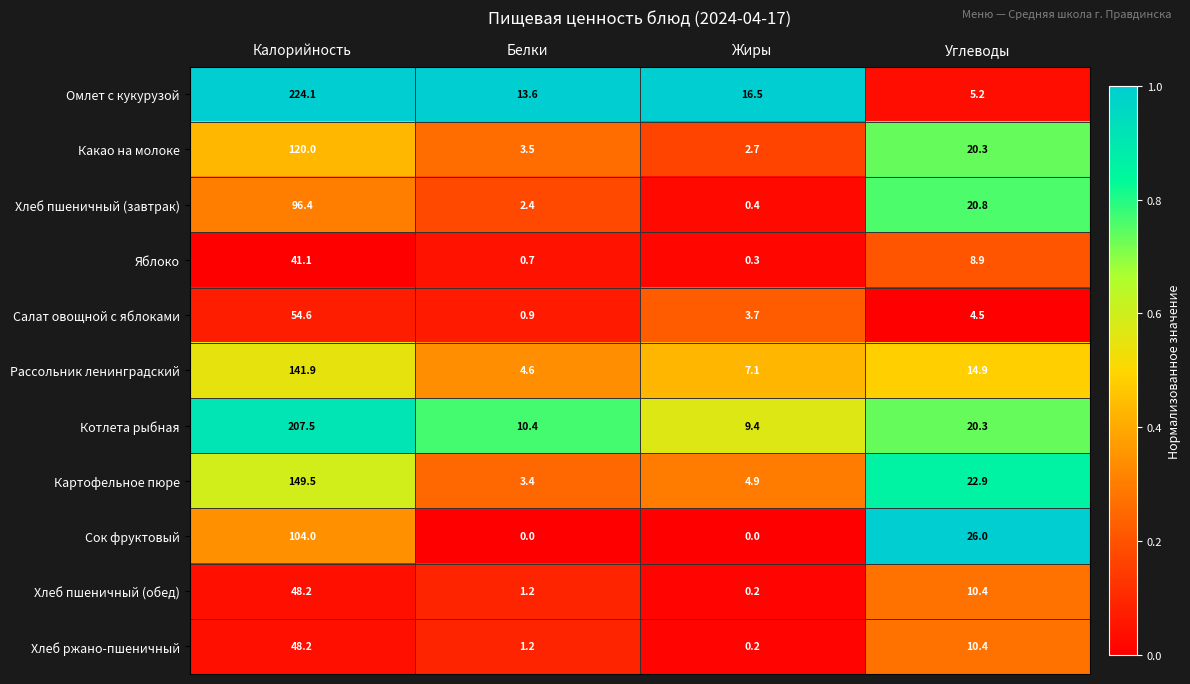

Is it true that Какао на молоке equals 0.8 at Жиры?

False